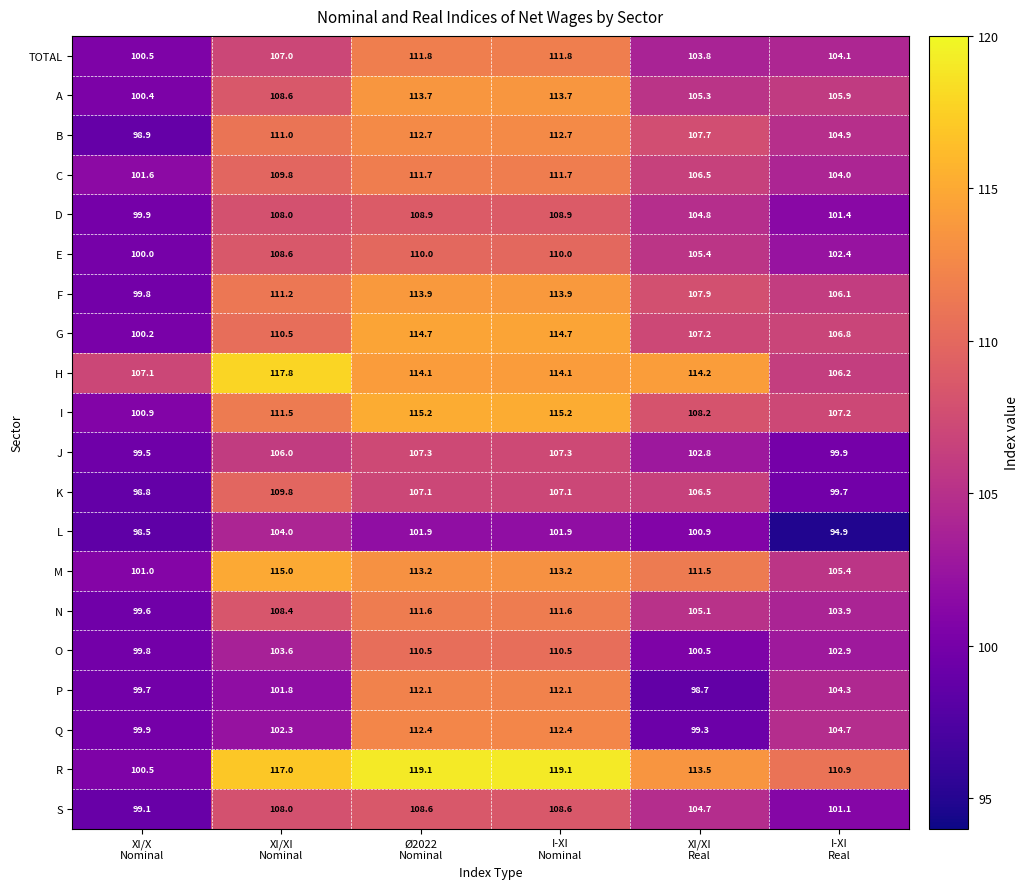

What is the maximum value for I?

115.2